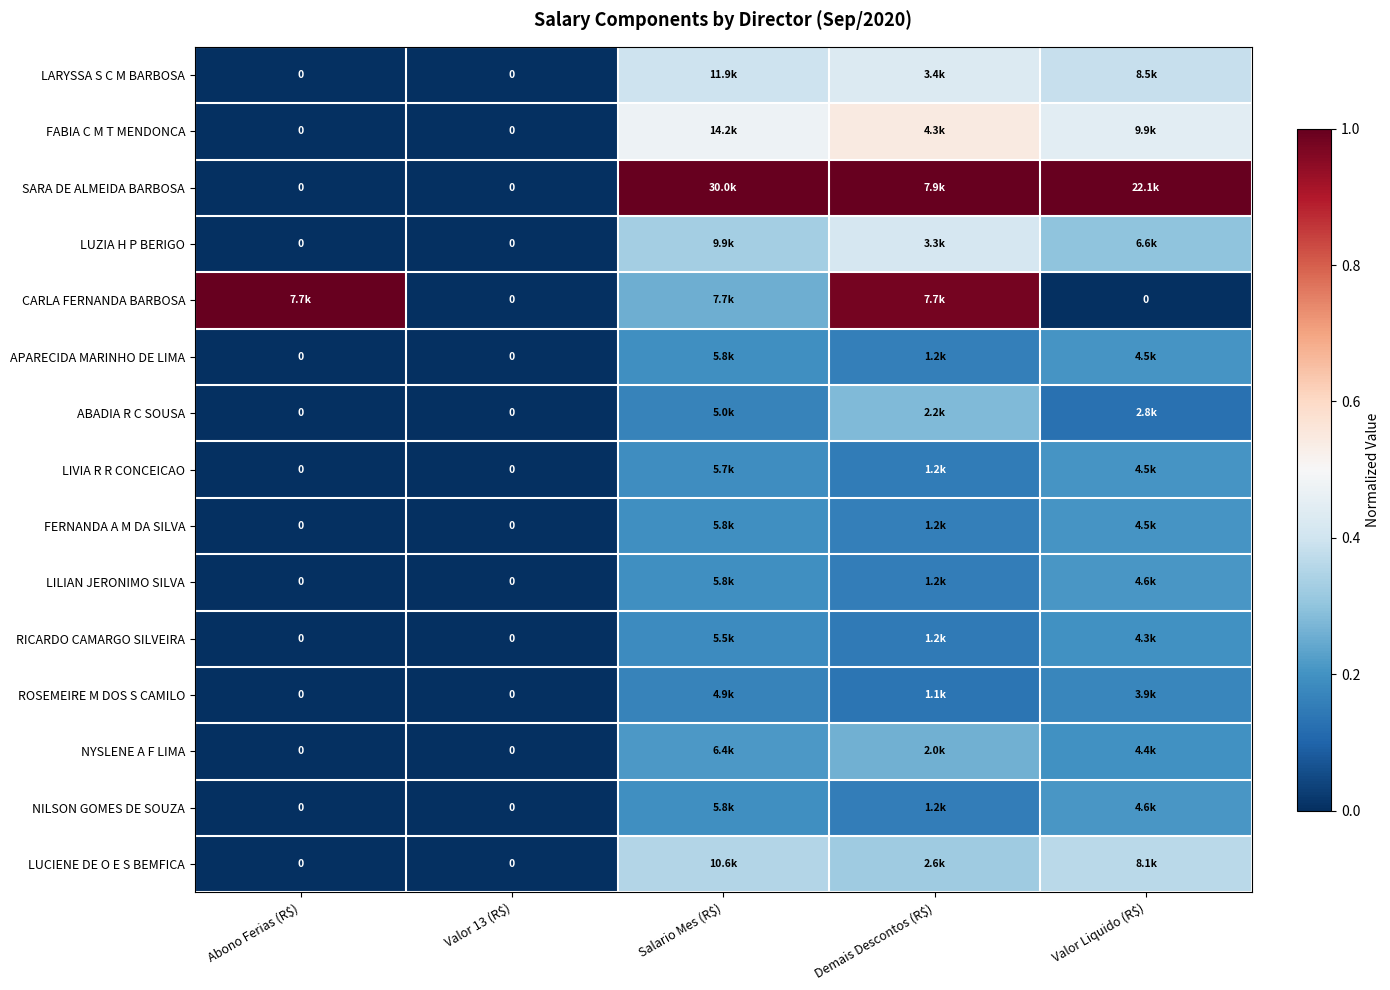

How many series are shown in this chart?

15